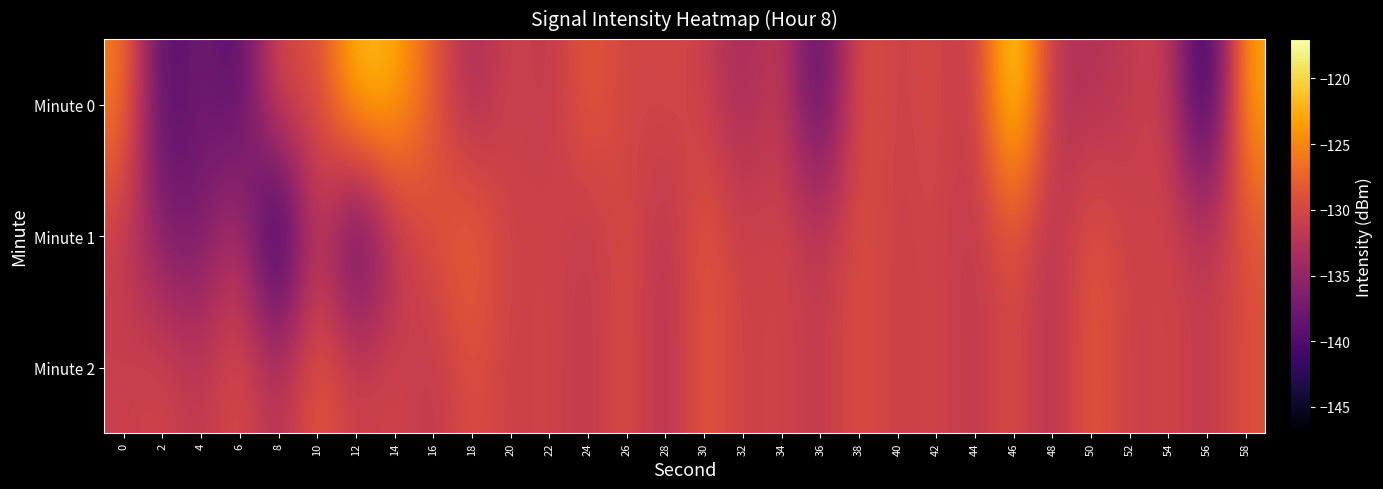

Reading left to right, transcribe all the data shown in this chart.

Minute 0: 0=-125.3	2=-140.8	4=-136.8	6=-140.4	8=-128.9	10=-130.1	12=-121.1	14=-122.2	16=-128.1	18=-134.1	20=-130.2	22=-132.0	24=-127.9	26=-130.6	28=-129.9	30=-130.5	32=-134.3	34=-130.5	36=-141.1	38=-128.4	40=-131.0	42=-129.5	44=-132.4	46=-117.4	48=-132.5	50=-132.9	52=-131.7	54=-130.2	56=-145.3	58=-122.5
Minute 1: 0=-131.2	2=-136.5	4=-137.6	6=-131.5	8=-146.2	10=-130.0	12=-142.2	14=-132.6	16=-129.4	18=-126.6	20=-131.0	22=-130.0	24=-132.0	26=-129.0	28=-133.0	30=-128.0	32=-131.0	34=-130.0	36=-132.0	38=-129.0	40=-131.0	42=-130.0	44=-132.0	46=-129.0	48=-133.0	50=-128.0	52=-131.0	54=-130.0	56=-132.0	58=-129.0
Minute 2: 0=-131.0	2=-130.0	4=-132.0	6=-129.0	8=-133.0	10=-128.0	12=-131.0	14=-130.0	16=-132.0	18=-129.0	20=-131.0	22=-130.0	24=-132.0	26=-129.0	28=-133.0	30=-128.0	32=-131.0	34=-130.0	36=-132.0	38=-129.0	40=-131.0	42=-130.0	44=-132.0	46=-129.0	48=-133.0	50=-128.0	52=-131.0	54=-130.0	56=-132.0	58=-129.0